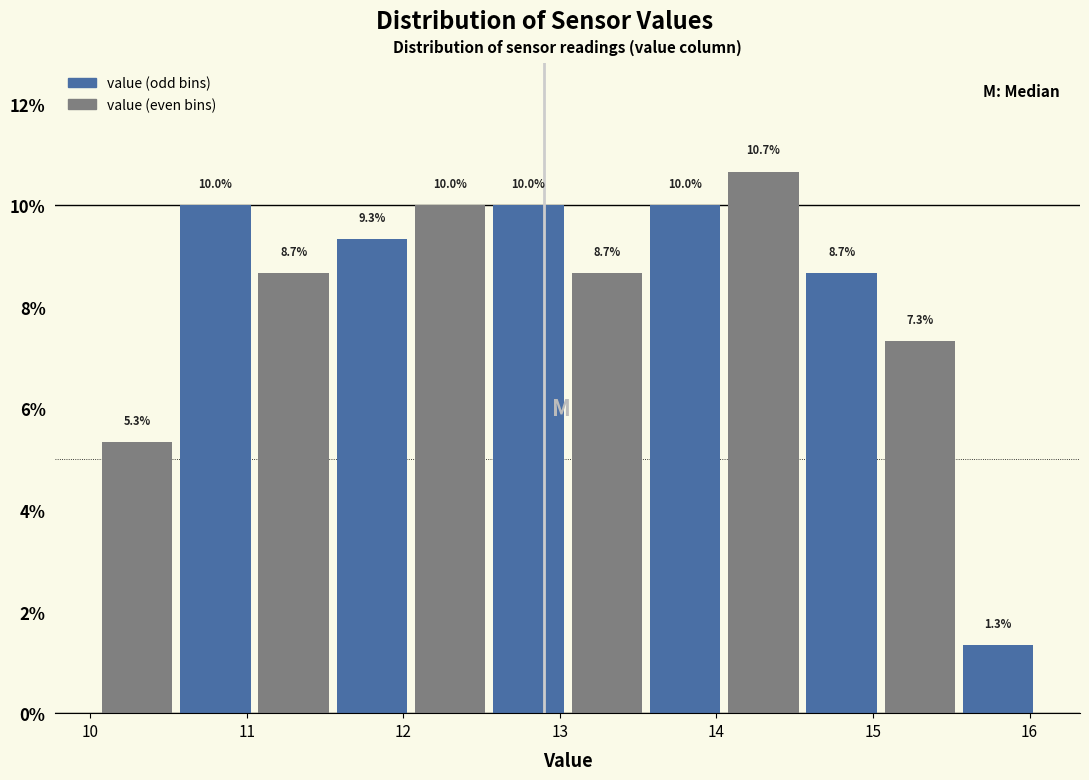

How tall is the bar that spans 12.55 to 13.05 on the x-axis? The bar edges are not printed on the chart, so give them approximately, as read against the axis.

10.0